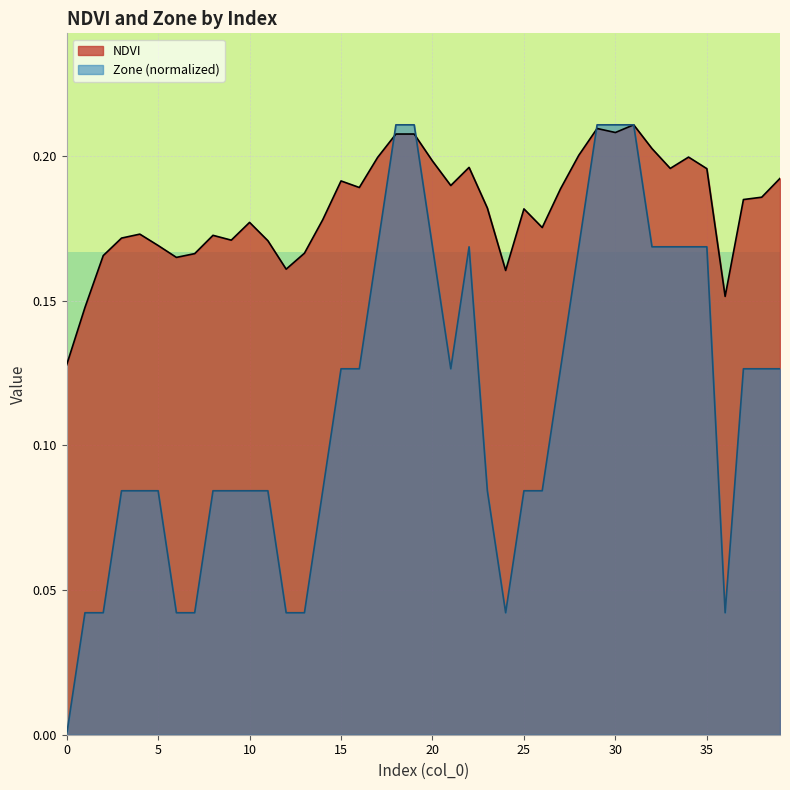

Read the NDVI value at 37.

0.2